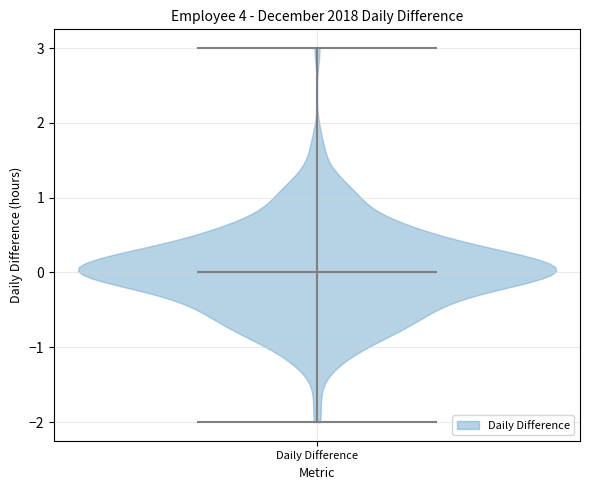

Read this violin plot against the y-axis: where its median line is, and the lowest and highest points the violin reaches. The values are not printed on the chart, so give them approximately, as read against the axis.

median line 0, lowest point -2, highest point 3